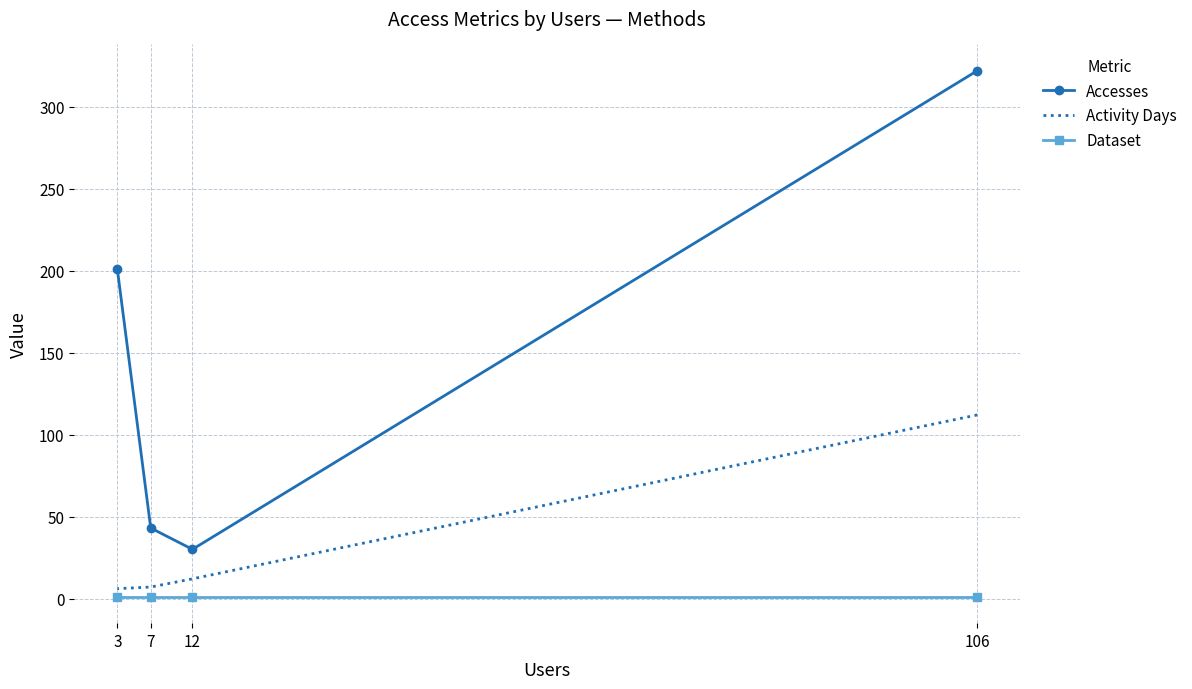

Is the value of Dataset at 12 greater than the value of Activity Days at 7?

No